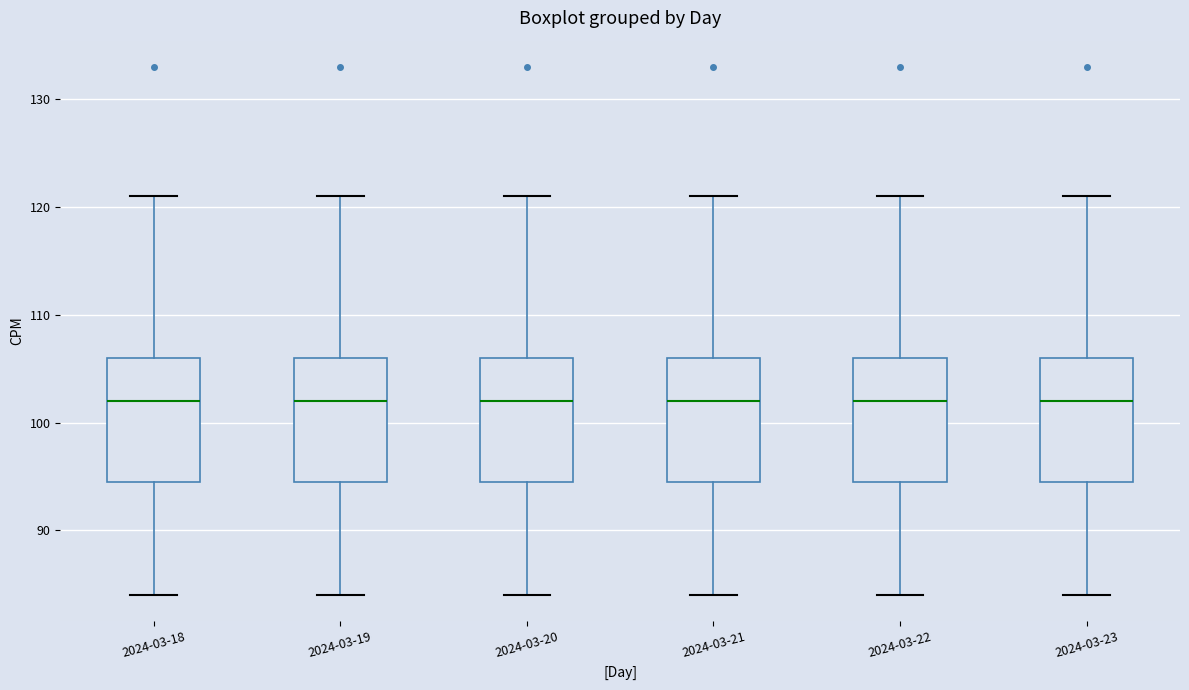

Reading left to right, transcribe this box plot: for each box, give where its median line is, the range the box spans, and where its two whiskers end, as read against the y-axis. The values are not printed on the chart, so give them approximately, as read against the axis.

2024-03-18: median 102, box 95 to 106, whiskers 84 to 121
2024-03-19: median 102, box 95 to 106, whiskers 84 to 121
2024-03-20: median 102, box 95 to 106, whiskers 84 to 121
2024-03-21: median 102, box 95 to 106, whiskers 84 to 121
2024-03-22: median 102, box 95 to 106, whiskers 84 to 121
2024-03-23: median 102, box 95 to 106, whiskers 84 to 121